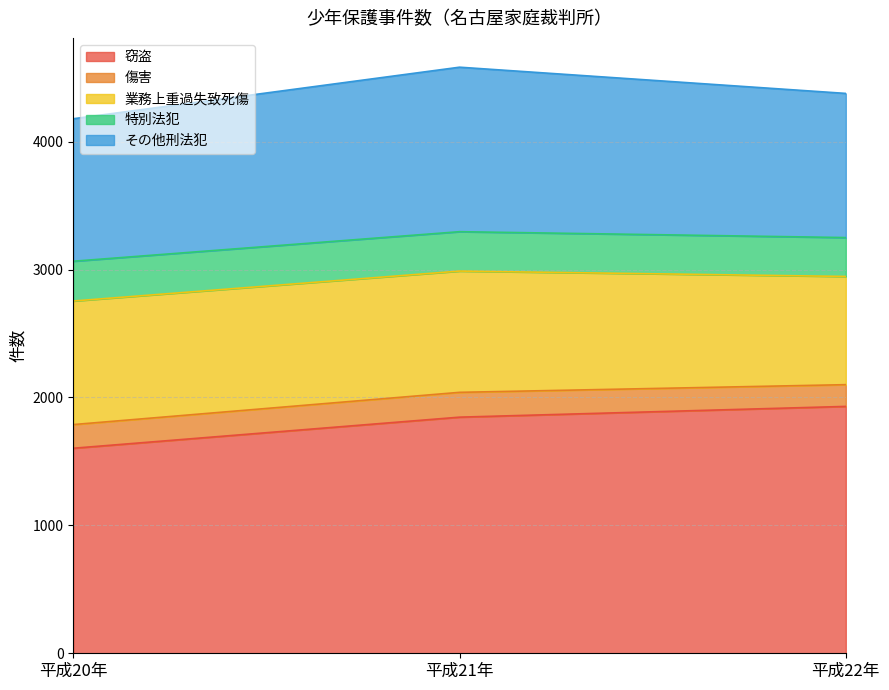

The value of 業務上重過失致死傷 at 平成20年 is 966. True or false?

True